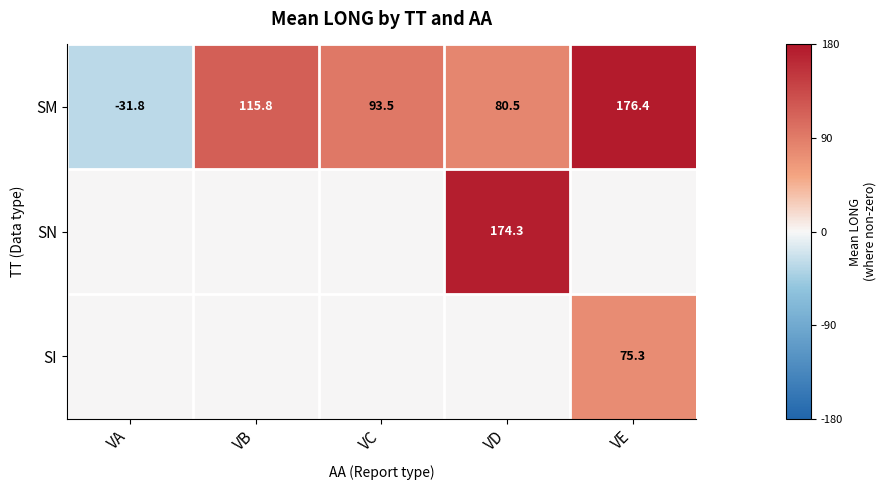

At VE, list the series in order from smallest to largest.

SN, SI, SM